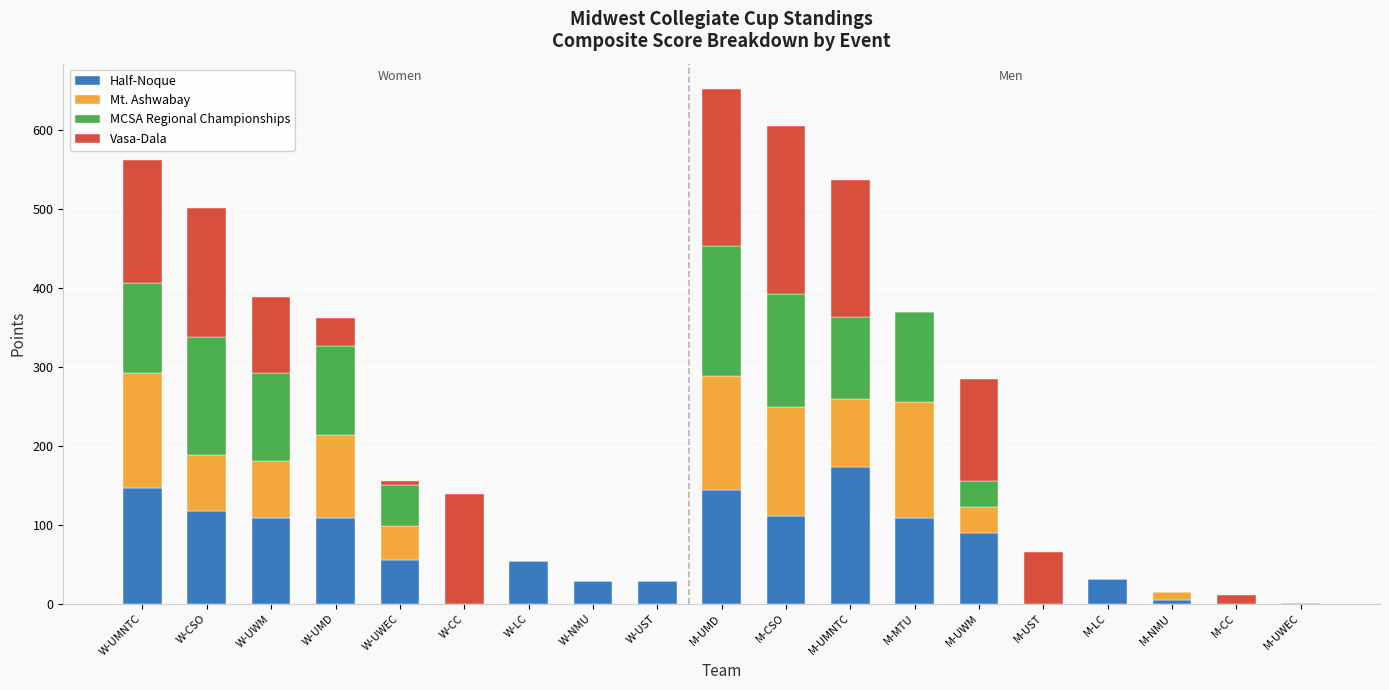

At which category is the sum across all series the highest?

M-UMD